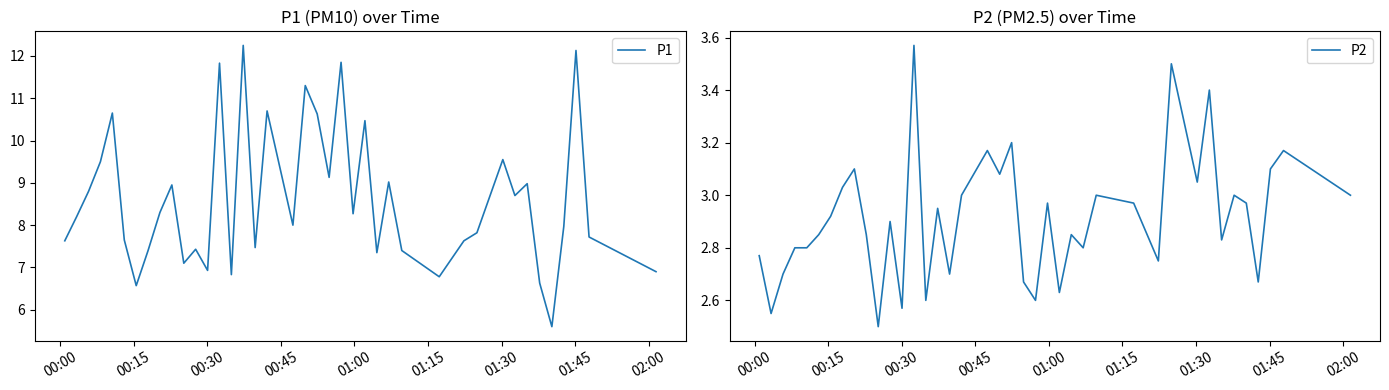

Rank the series at 02:00 from highest to lowest value.

P1, P2